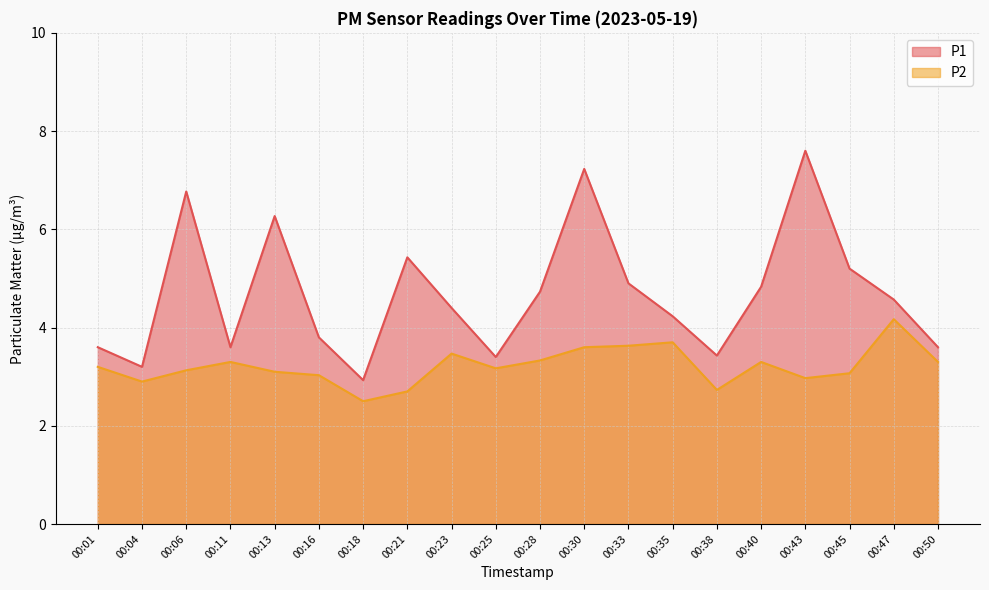

At which label is P1 closest to 5?

00:33